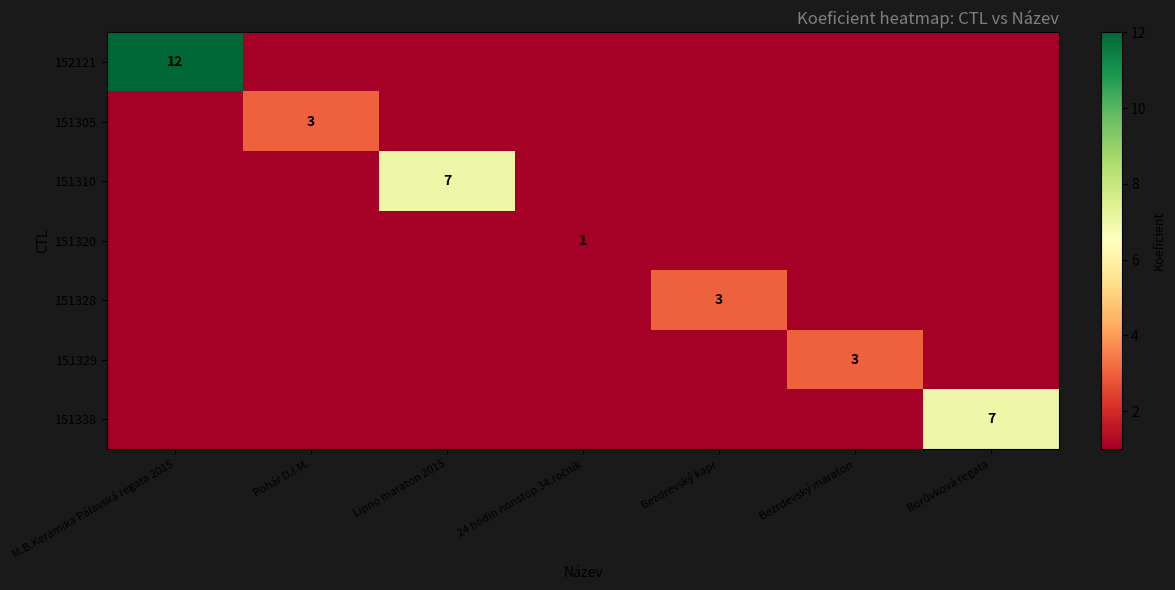

Which category has the highest value across all series?

M.B.Keramika Pálavská regata 2015